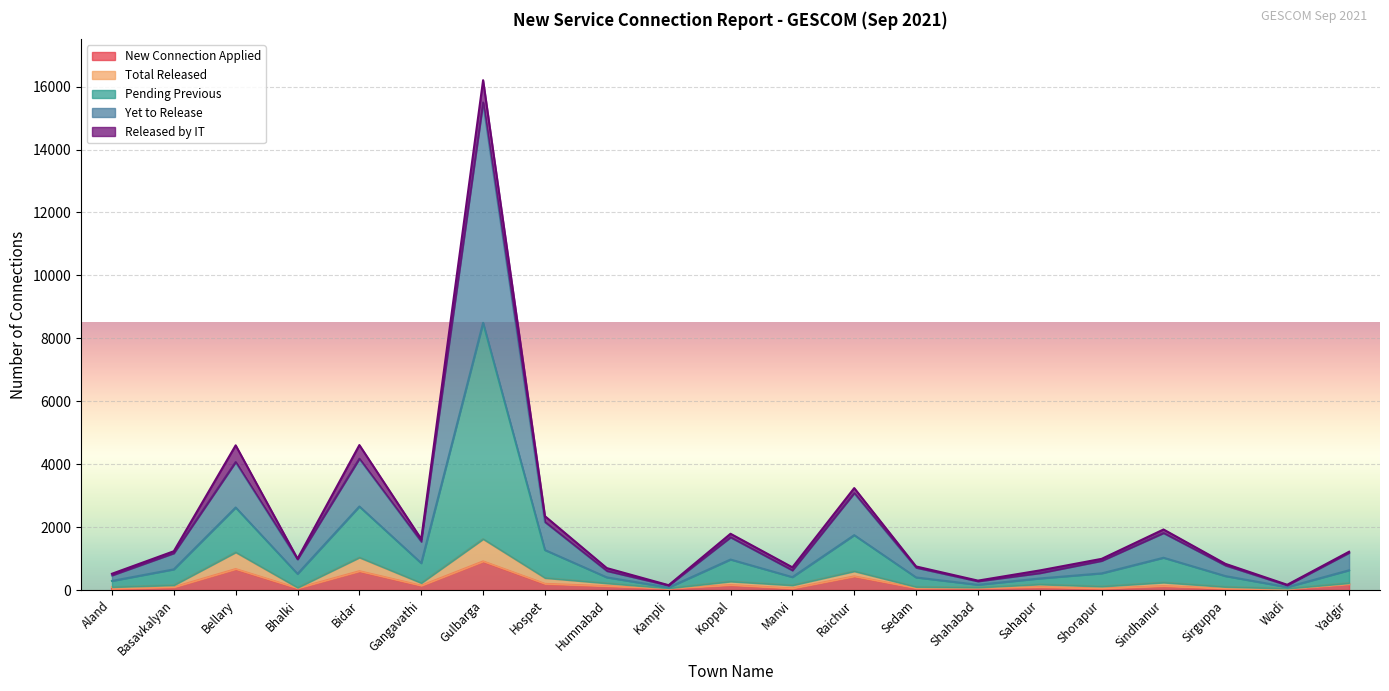

True or false: Yet to Release and New Connection Applied intersect in this chart.

False